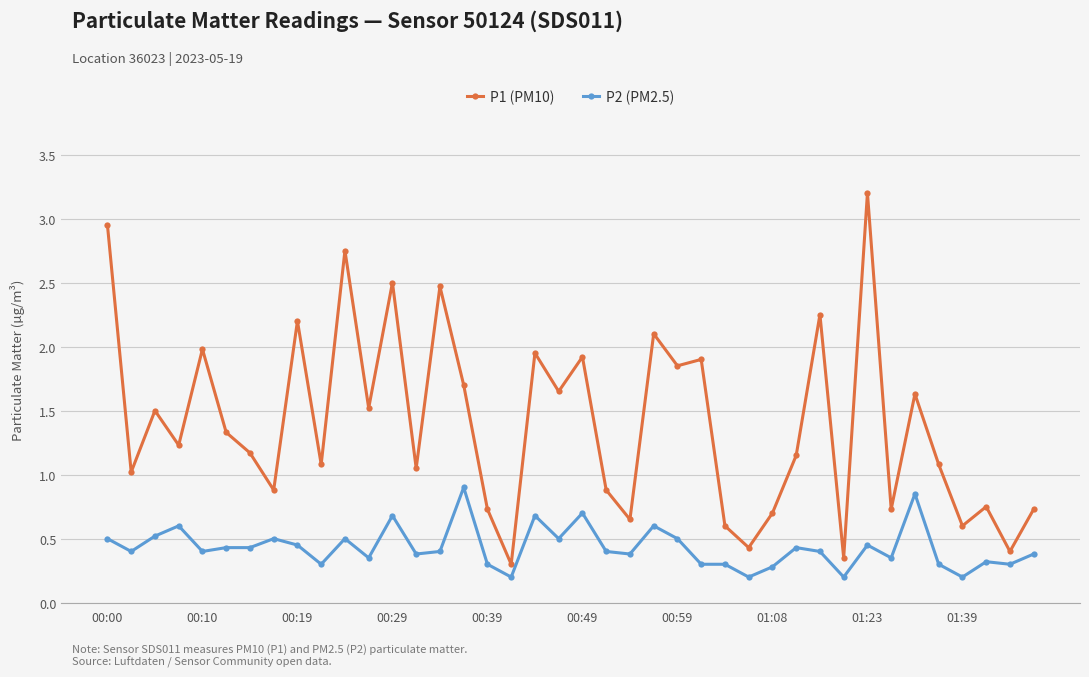

How many lines are shown in the chart?

2